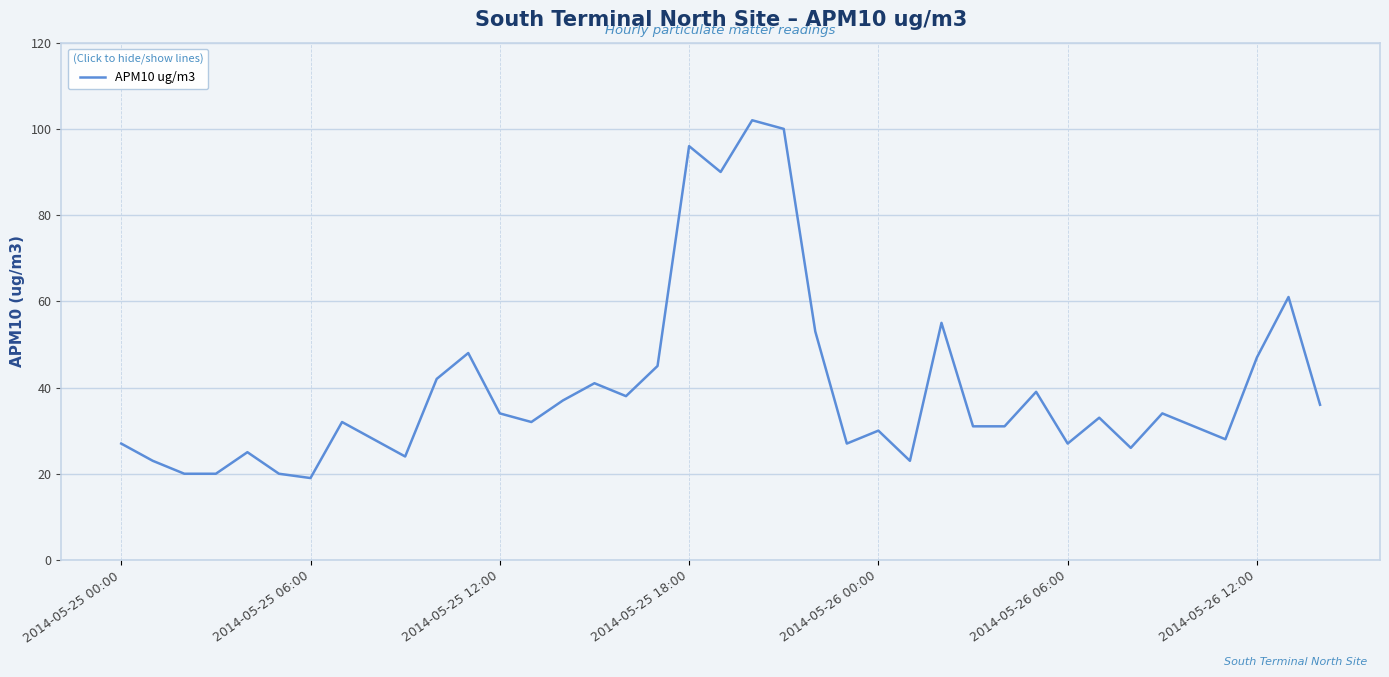

What is the smallest value displayed?

19